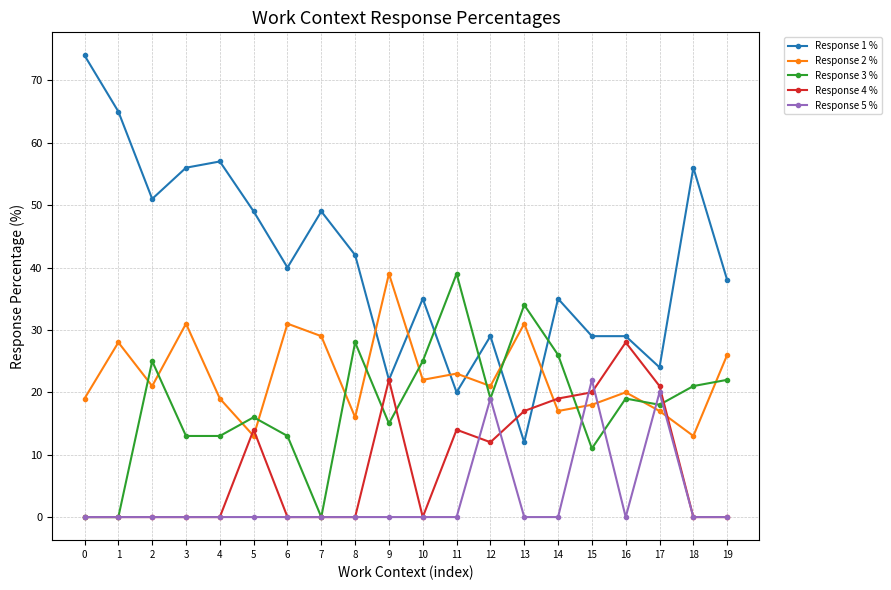

At how many categories does at least one series exceed 61?

2